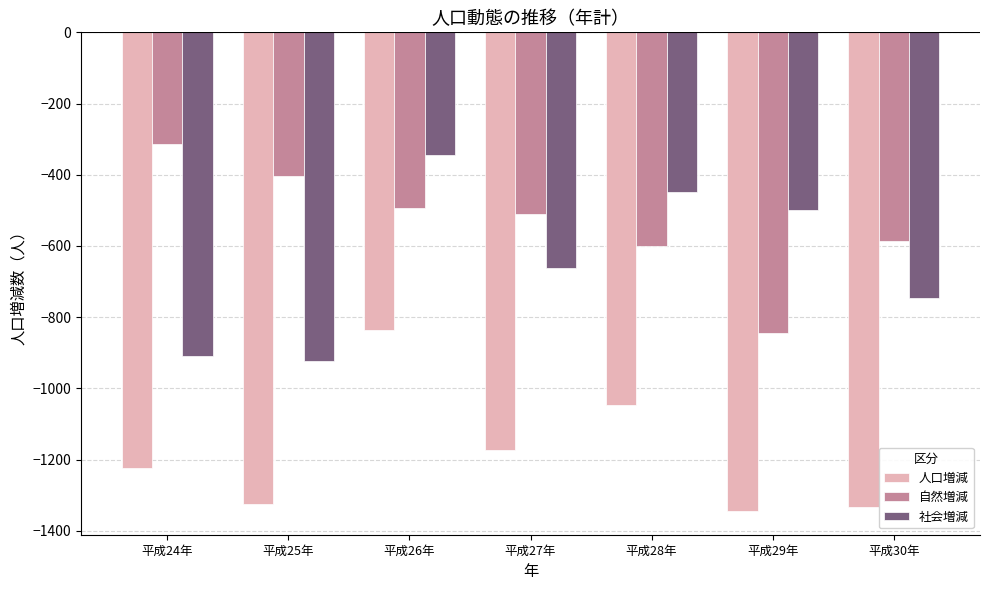

Is the value of 社会増減 at 平成27年 greater than the value of 人口増減 at 平成27年?

Yes